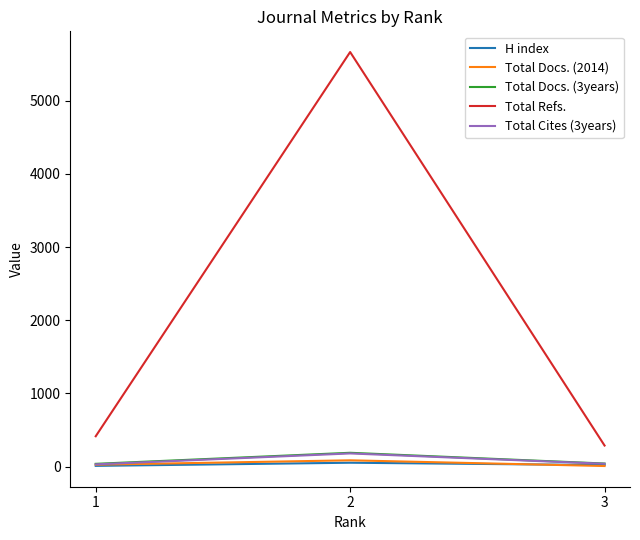

The value of Total Docs. (2014) at 1 is 25. True or false?

True